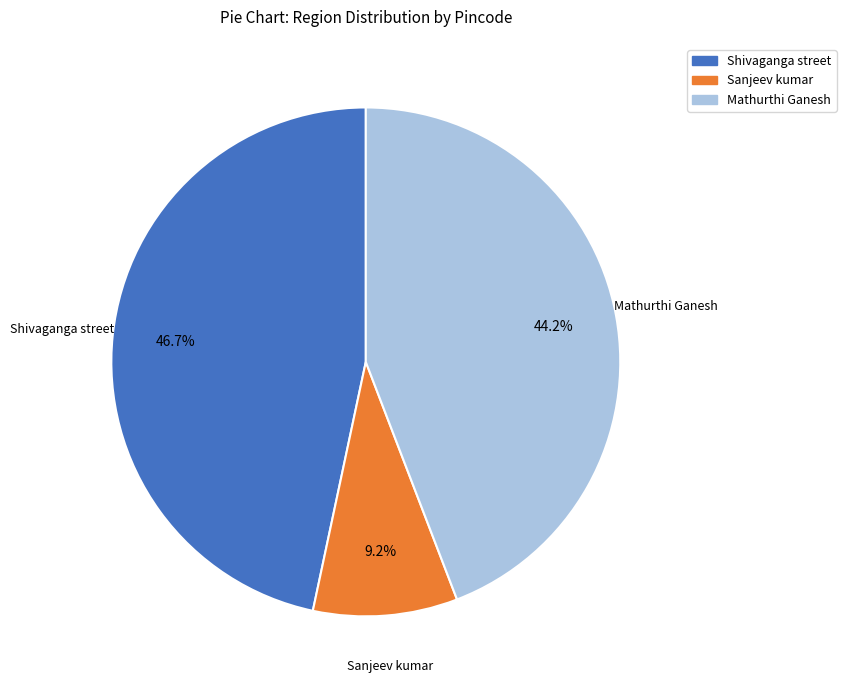

What portion of the pie excludes Sanjeev kumar?

90.8%